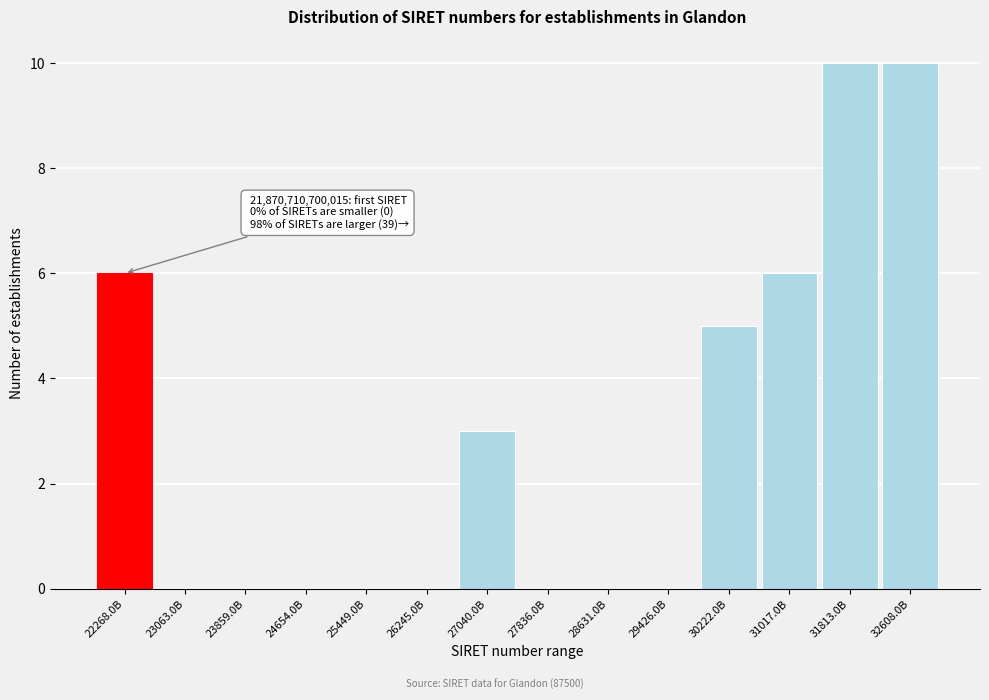

Reading left to right, list all the values displayed in this chart.

22268.0B=6	23063.0B=0	23859.0B=0	24654.0B=0	25449.0B=0	26245.0B=0	27040.0B=3	27836.0B=0	28631.0B=0	29426.0B=0	30222.0B=5	31017.0B=6	31813.0B=10	32608.0B=10